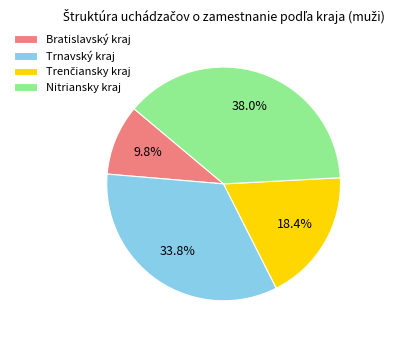

Count the number of slices in the pie.

4